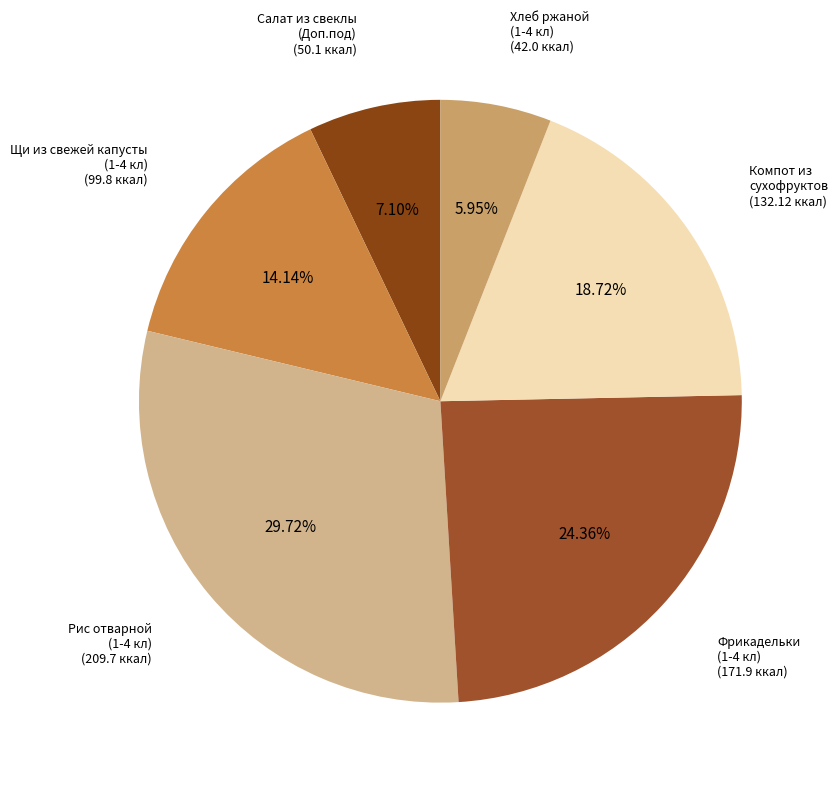

Rank the categories by value from lowest to highest.

хлеб ржаной (1-4 кл), Салат из свеклы (Доп.под), Щи из свежей капусты (1-4 кл), компот из смеси сухофруктов, Фрикадельки (1-4 кл), Рис отварной (1-4 кл)